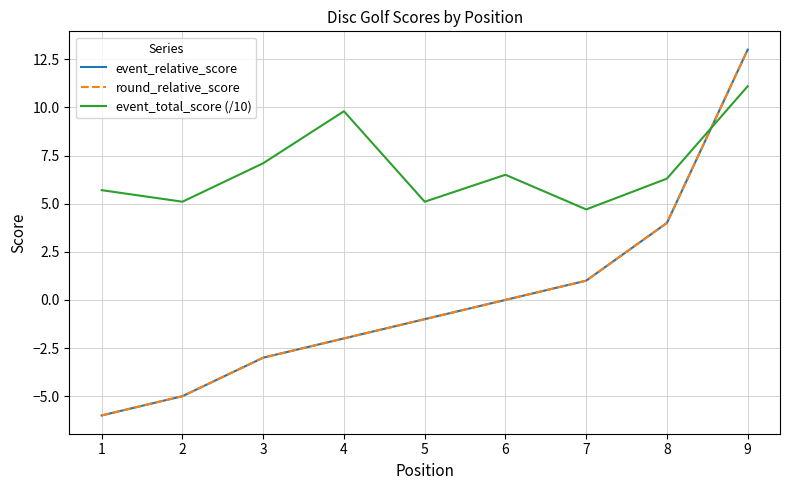

What is the sum of all round_relative_score values?

1.0